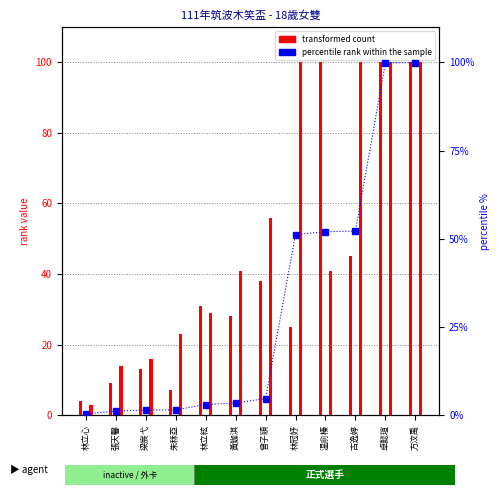

Which series changed the most between 梁宸弋 and 曾子穎?

player2 rank